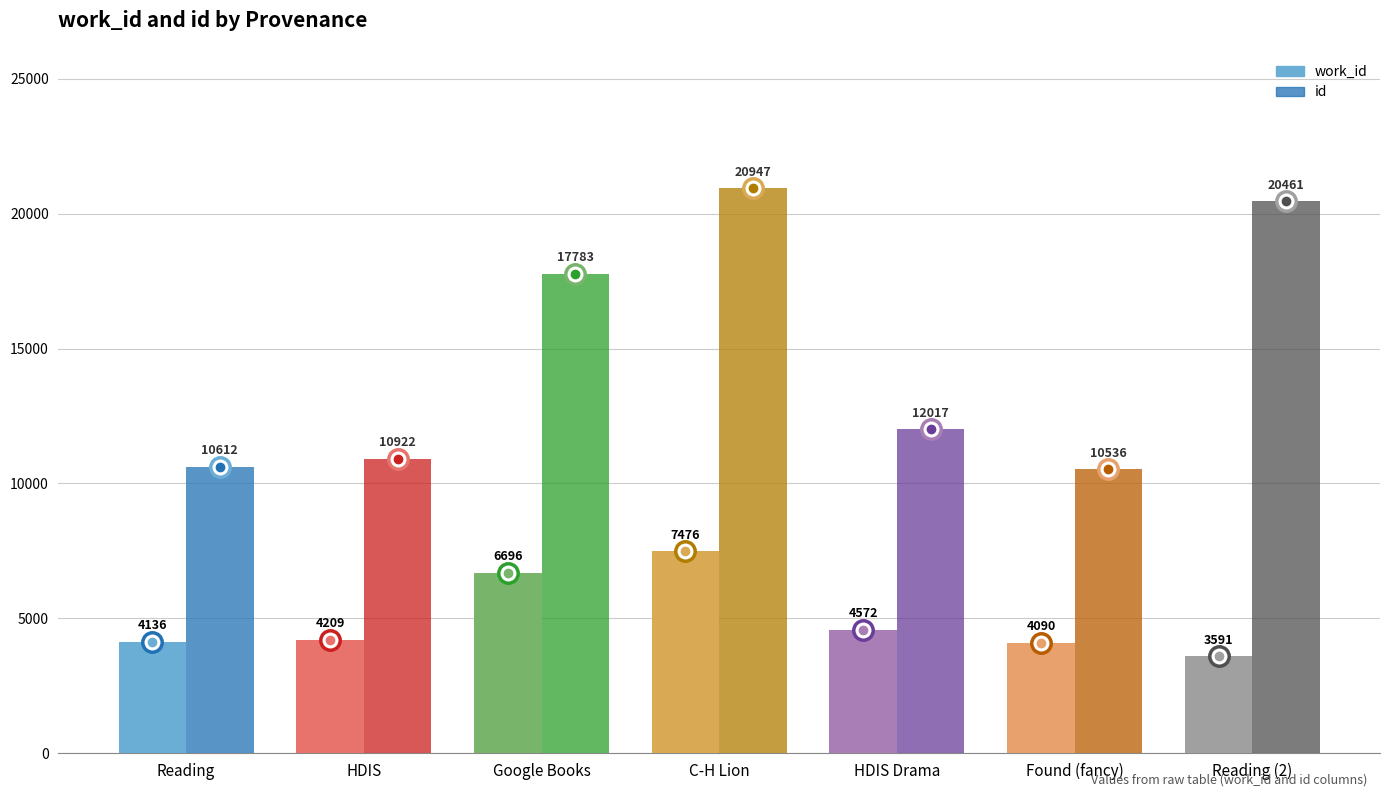

Rank the categories by work_id value from lowest to highest.

Reading (2), Found (fancy), Reading, HDIS, HDIS Drama, Google Books, C-H Lion